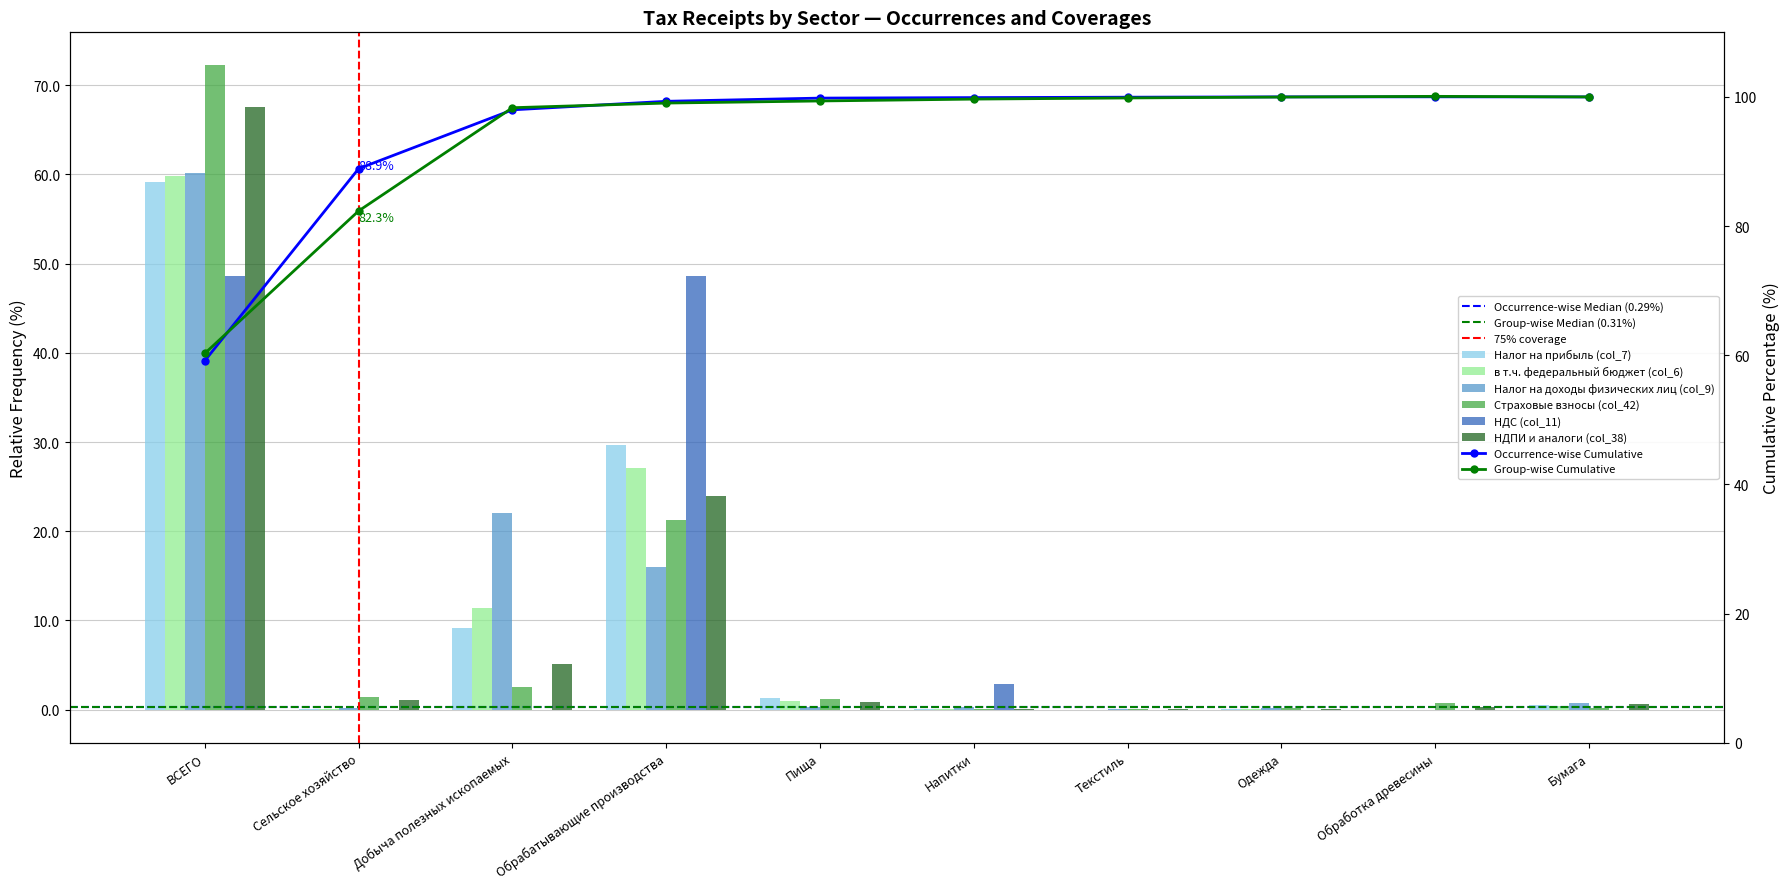

What value does the col_9 series have at Обработка древесины?

-0.1